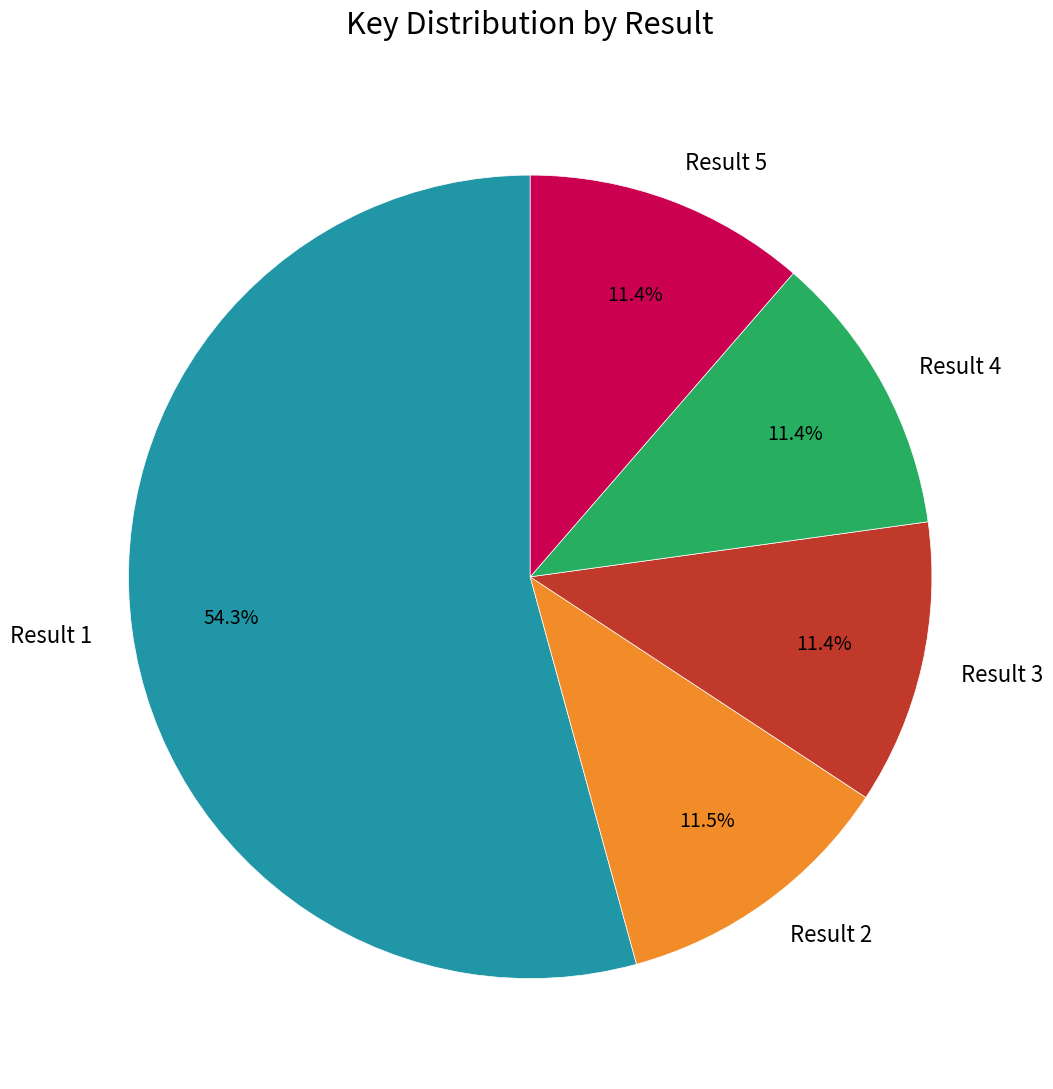

True or false: Result 5 accounts for 11% of the total.

True